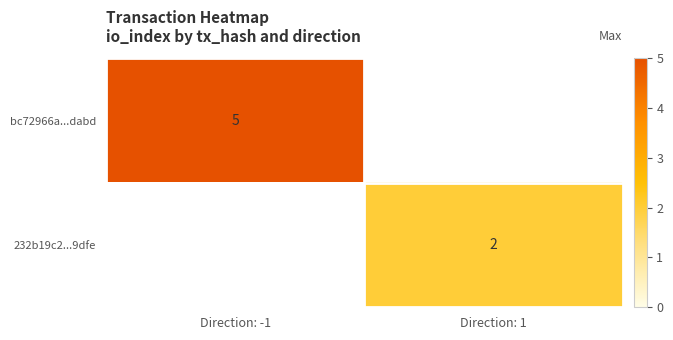

The 232b19c2...9dfe series shows 2 at Direction: 1. True or false?

True